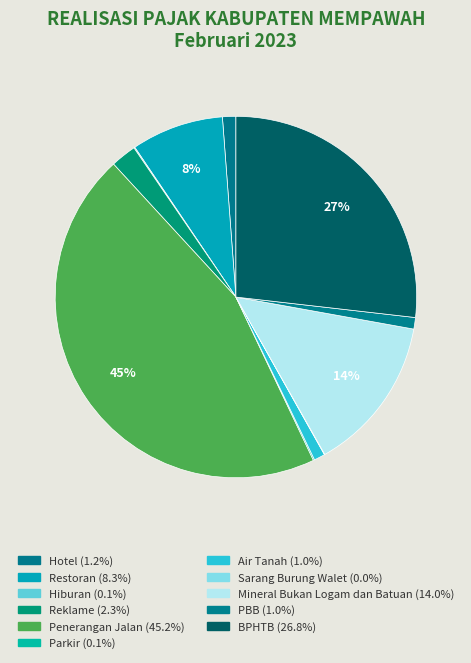

How many slices are in this pie chart?

11